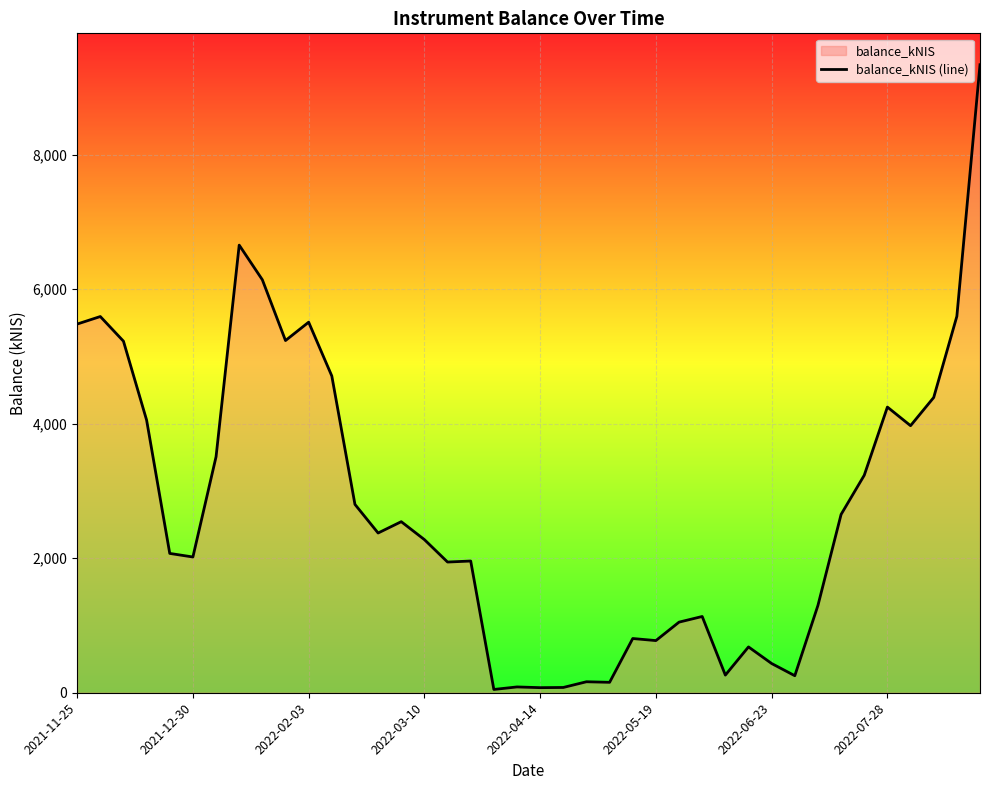

The chart shows a value of 75.6 at 2022-04-14. True or false?

True